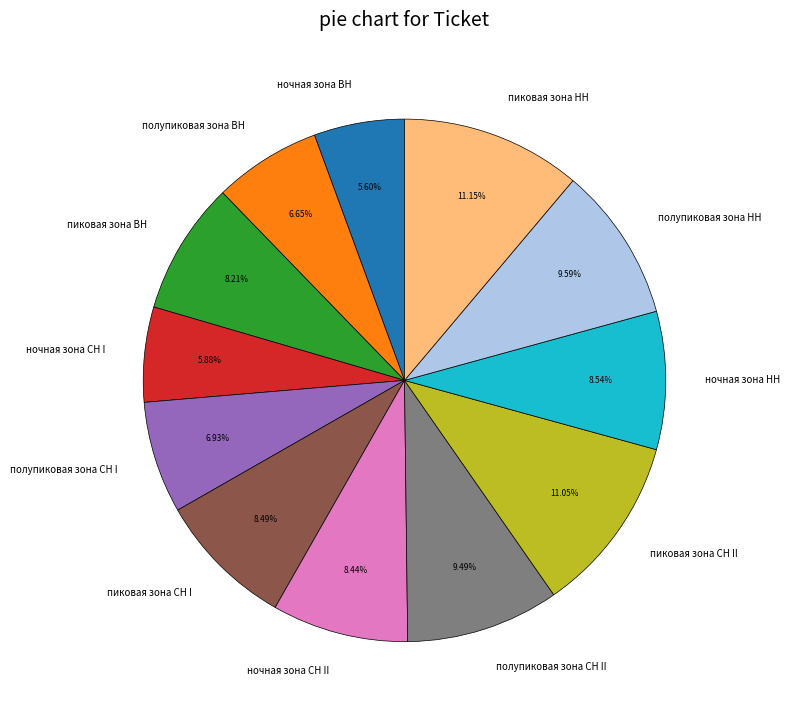

Is полупиковая зона СН II the majority of the pie?

No